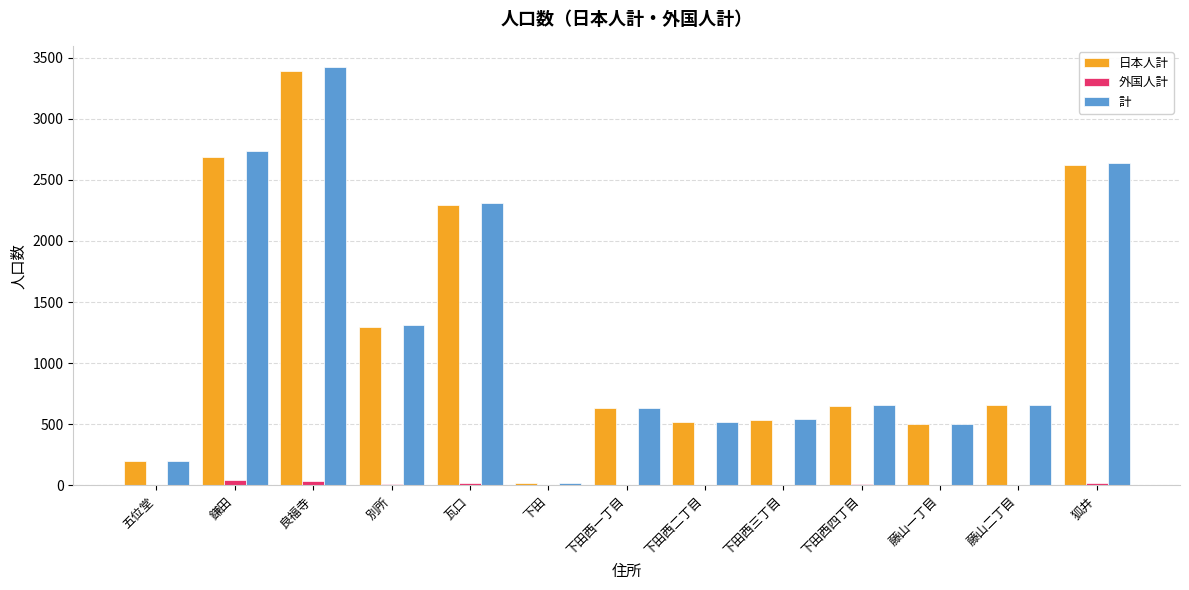

How many groups of bars are there?

13